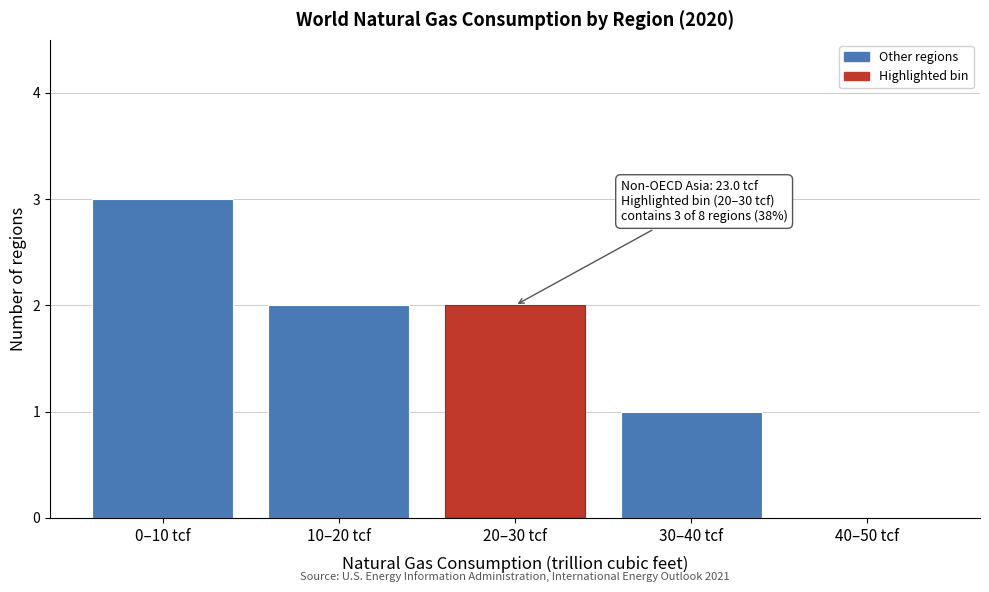

Reading left to right, list all the values displayed in this chart.

0–10 tcf=3	10–20 tcf=2	20–30 tcf=2	30–40 tcf=1	40–50 tcf=0